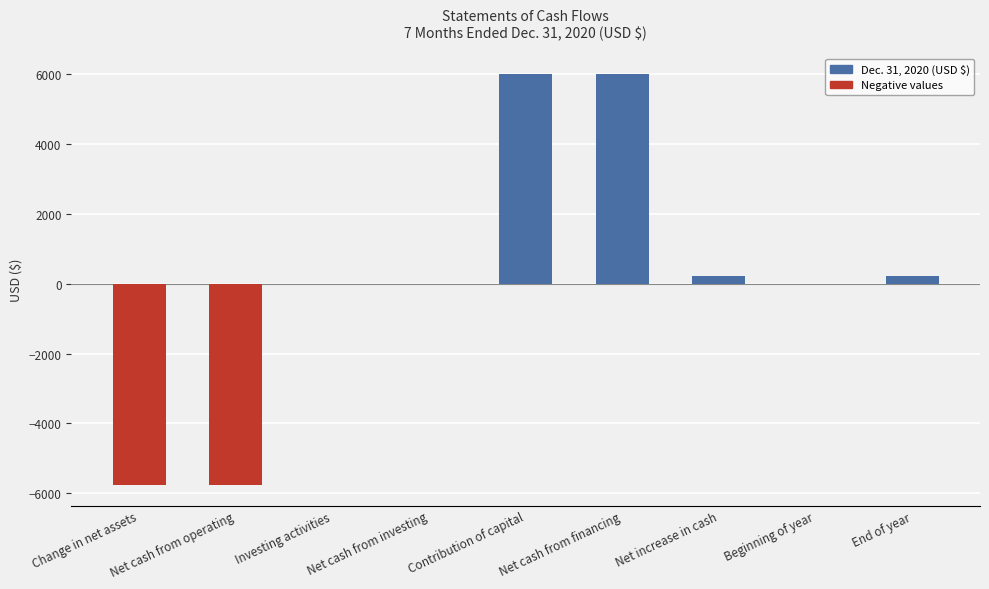

Is it true that the value at Net cash from operating is -5765?

True